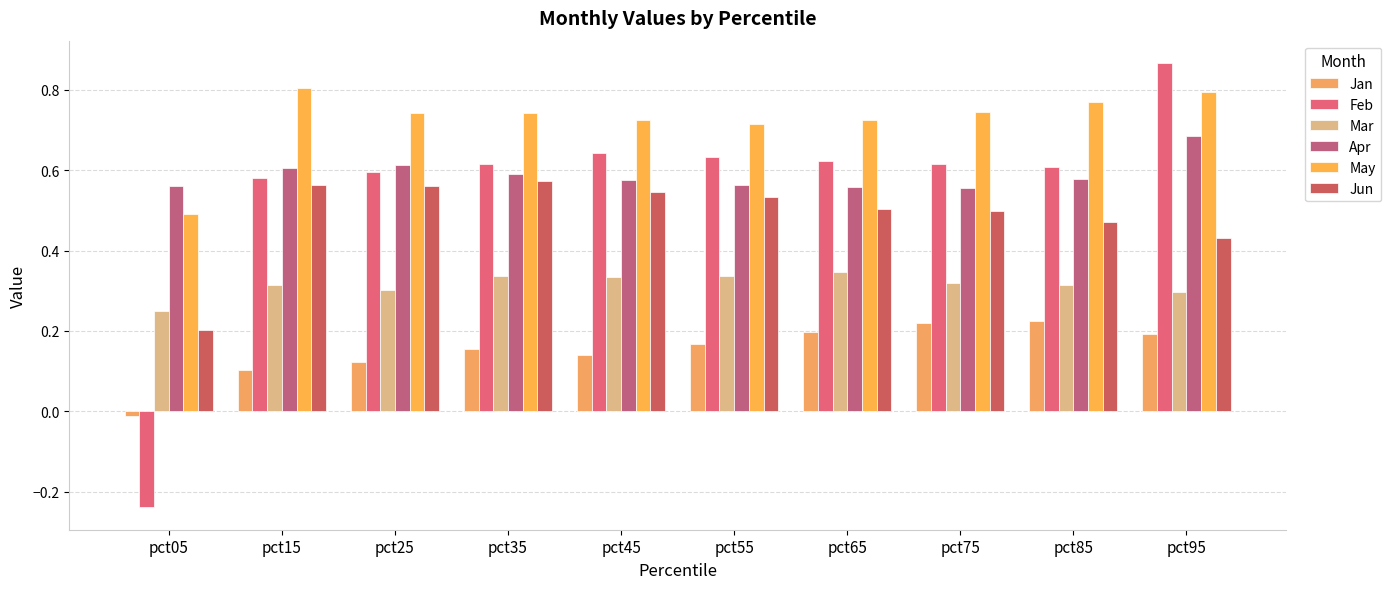

Reading right to left, extract all data points from this chart.

Jan: pct95=0.2	pct85=0.2	pct75=0.2	pct65=0.2	pct55=0.2	pct45=0.1	pct35=0.2	pct25=0.1	pct15=0.1	pct05=-0.0
Feb: pct95=0.9	pct85=0.6	pct75=0.6	pct65=0.6	pct55=0.6	pct45=0.6	pct35=0.6	pct25=0.6	pct15=0.6	pct05=-0.2
Mar: pct95=0.3	pct85=0.3	pct75=0.3	pct65=0.3	pct55=0.3	pct45=0.3	pct35=0.3	pct25=0.3	pct15=0.3	pct05=0.2
Apr: pct95=0.7	pct85=0.6	pct75=0.6	pct65=0.6	pct55=0.6	pct45=0.6	pct35=0.6	pct25=0.6	pct15=0.6	pct05=0.6
May: pct95=0.8	pct85=0.8	pct75=0.7	pct65=0.7	pct55=0.7	pct45=0.7	pct35=0.7	pct25=0.7	pct15=0.8	pct05=0.5
Jun: pct95=0.4	pct85=0.5	pct75=0.5	pct65=0.5	pct55=0.5	pct45=0.5	pct35=0.6	pct25=0.6	pct15=0.6	pct05=0.2